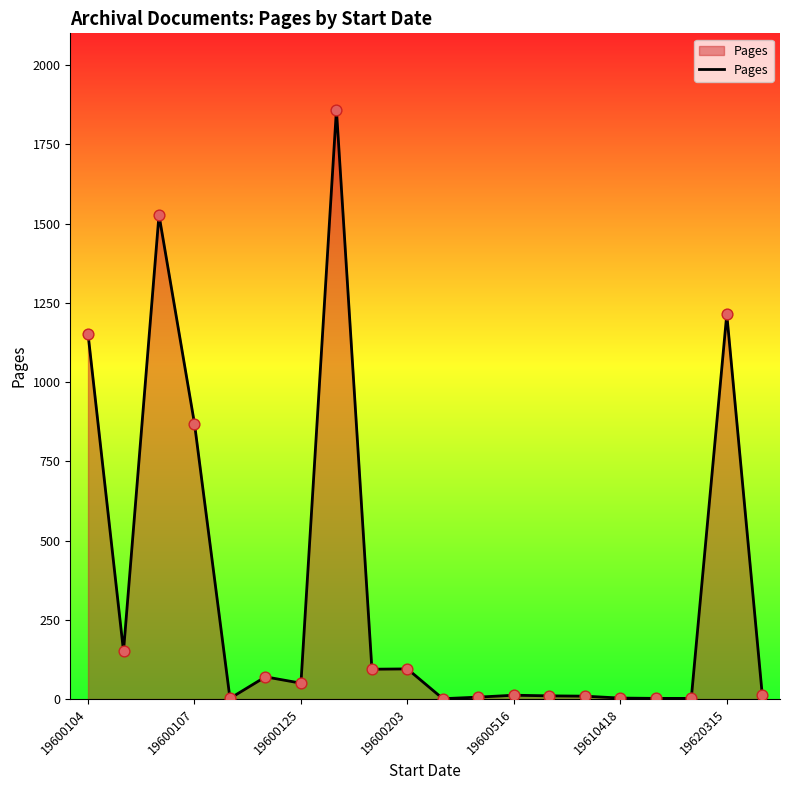

What is the difference between the maximum and minimum values?

1858